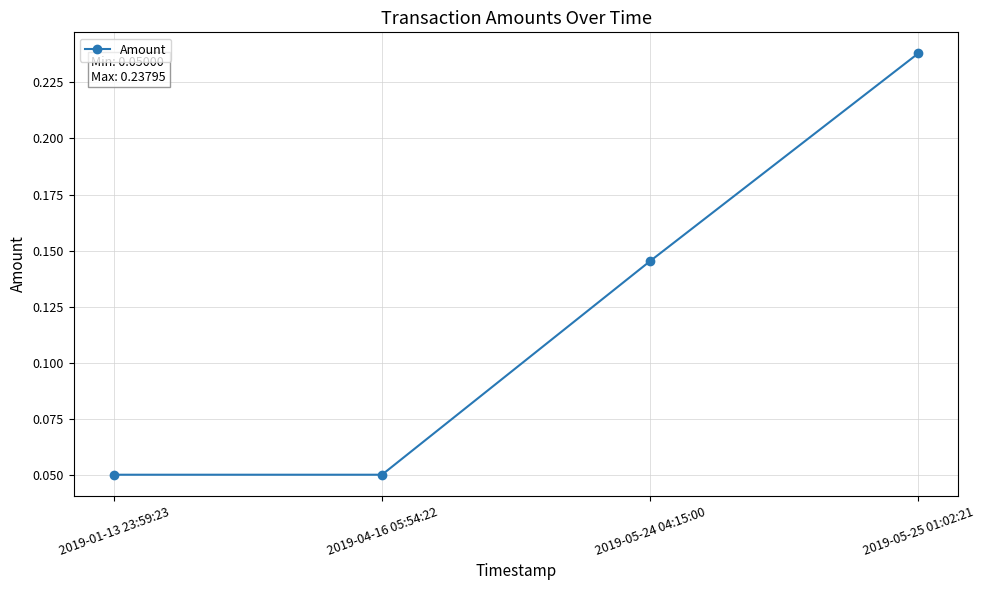

What is the sum of all values?

0.5